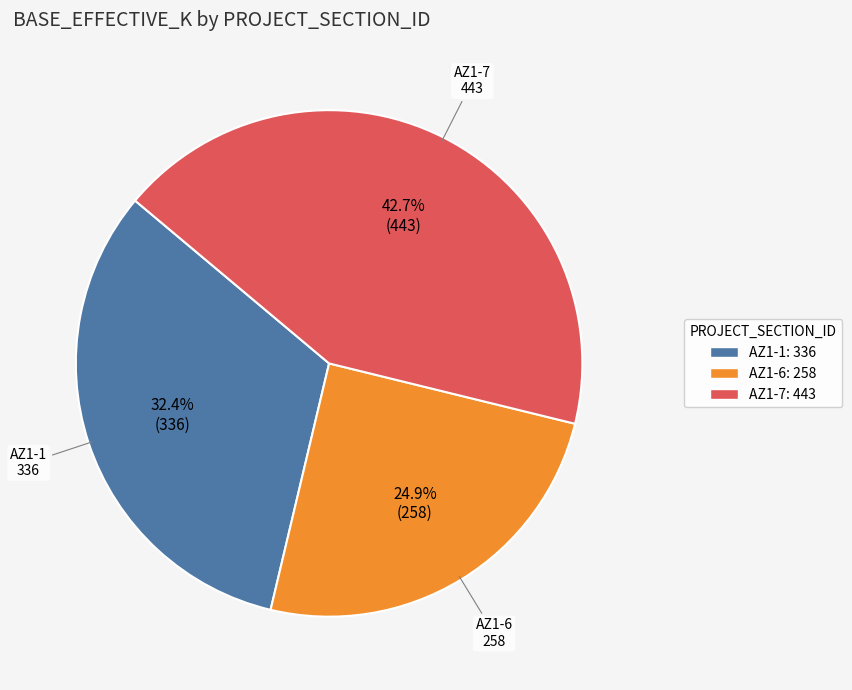

Is AZ1-6 the majority of the pie?

No